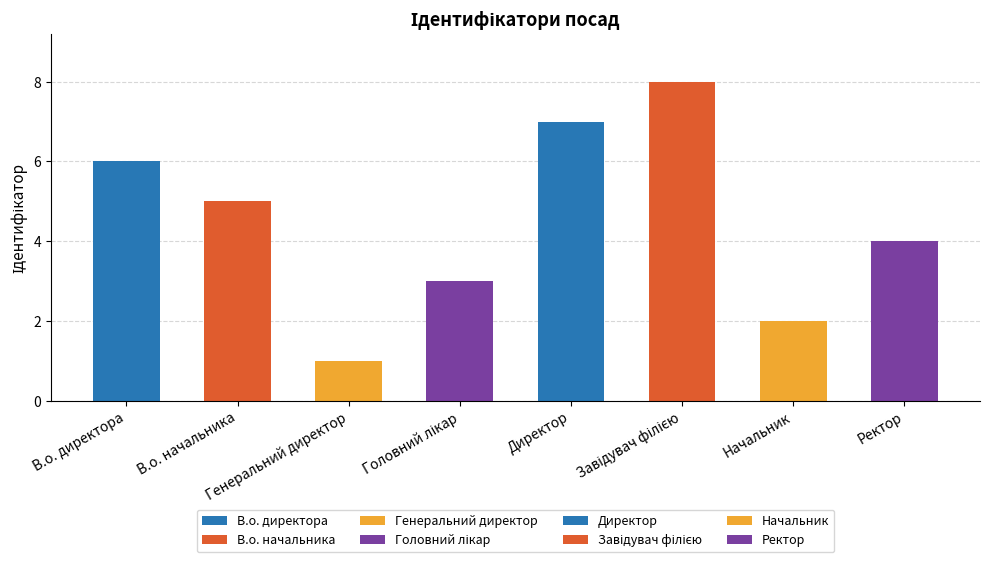

What position from the right is Ректор?

1